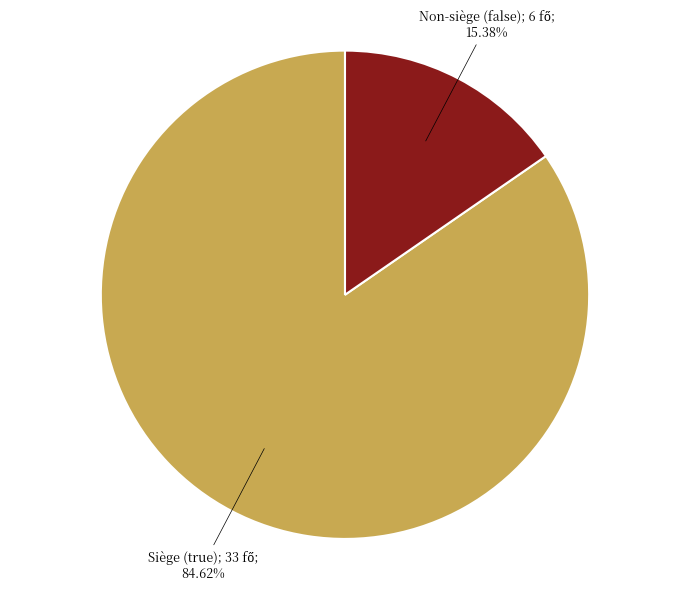

Is there a majority slice in this chart?

Yes